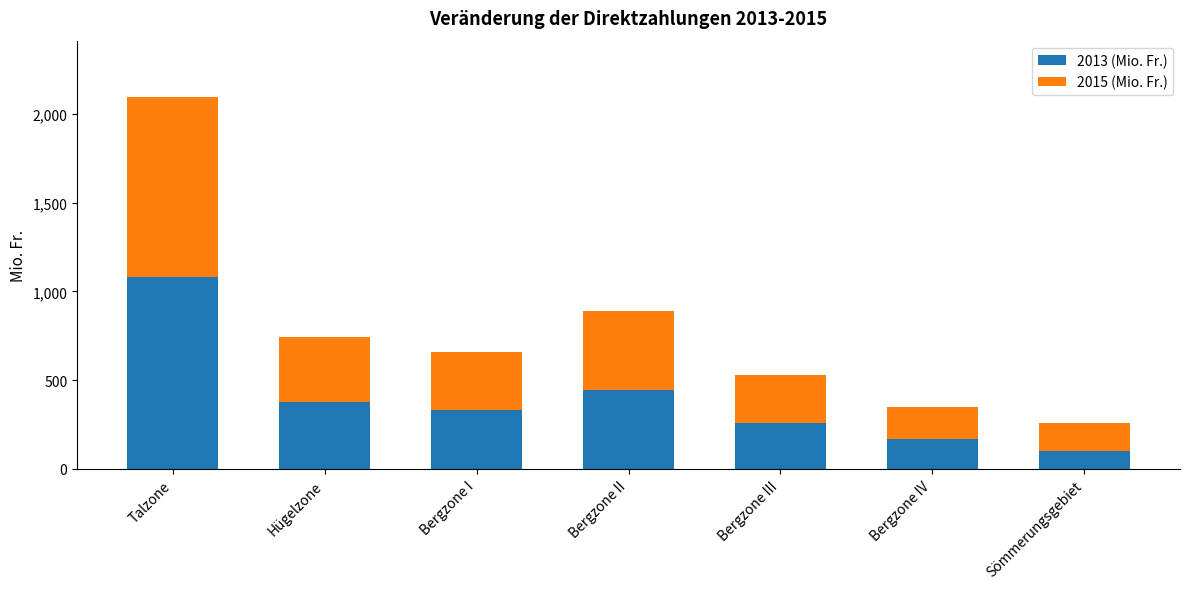

At which category is the sum across all series the highest?

Talzone